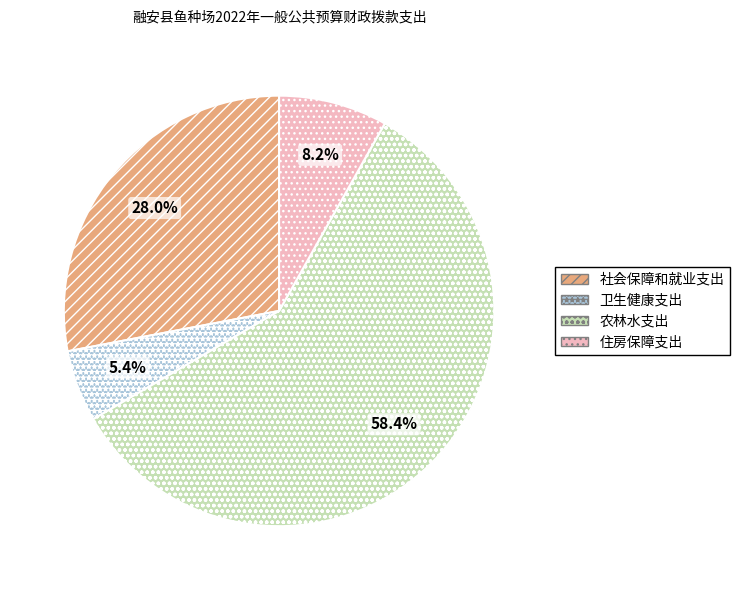

Which has a higher value, 社会保障和就业支出 or 住房保障支出?

社会保障和就业支出